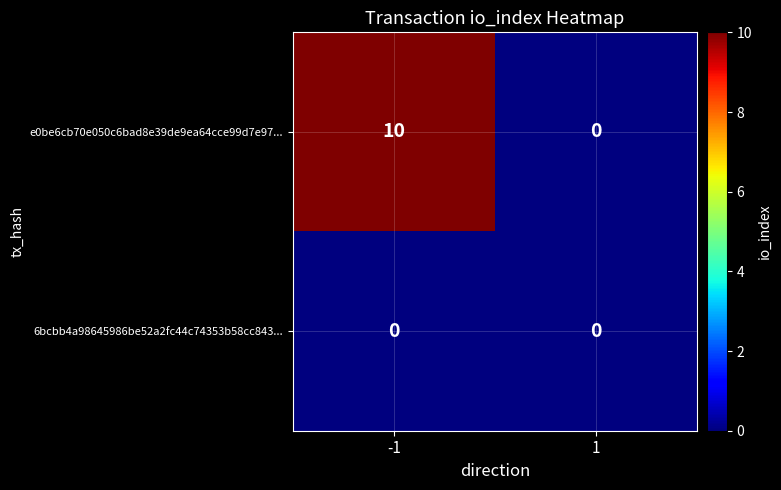

Reading left to right, transcribe all the data shown in this chart.

e0be6cb70e050c6bad8e39de9ea64cce99d7e97...: 10	0
6bcbb4a98645986be52a2fc44c74353b58cc843...: 0	0